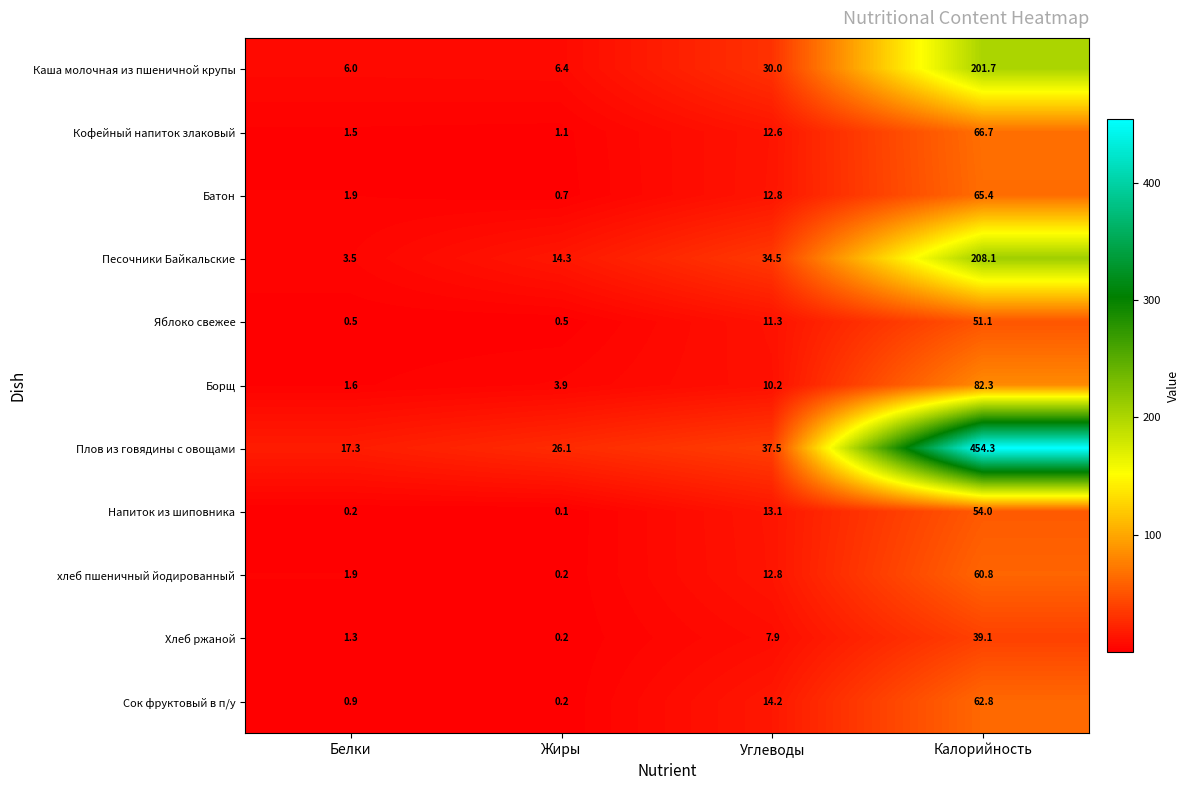

What is the sum of all Кофейный напиток злаковый values?

81.9